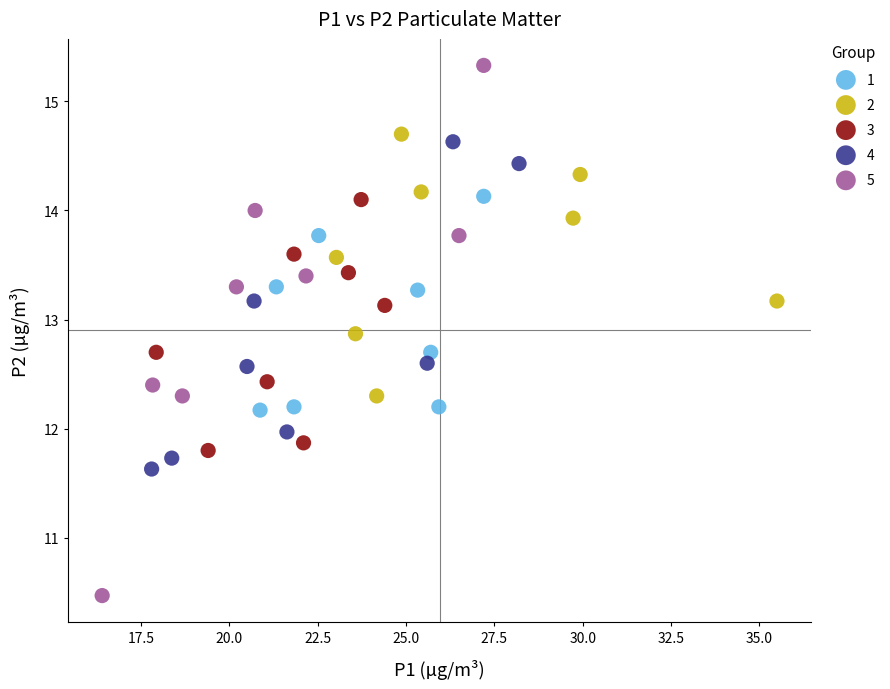

Which series reaches the minimum Y coordinate?

5